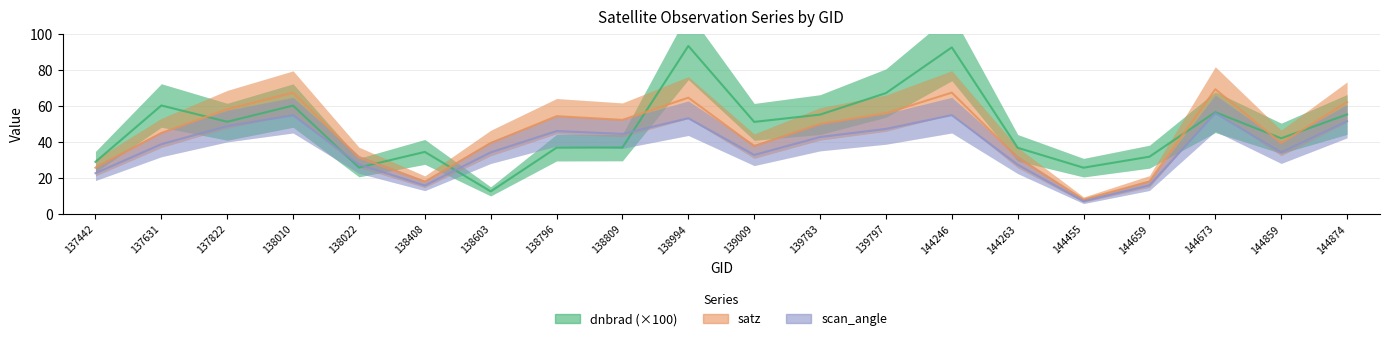

In dnbrad, how many points are lower than both neighbors (excluding endpoints)?

6